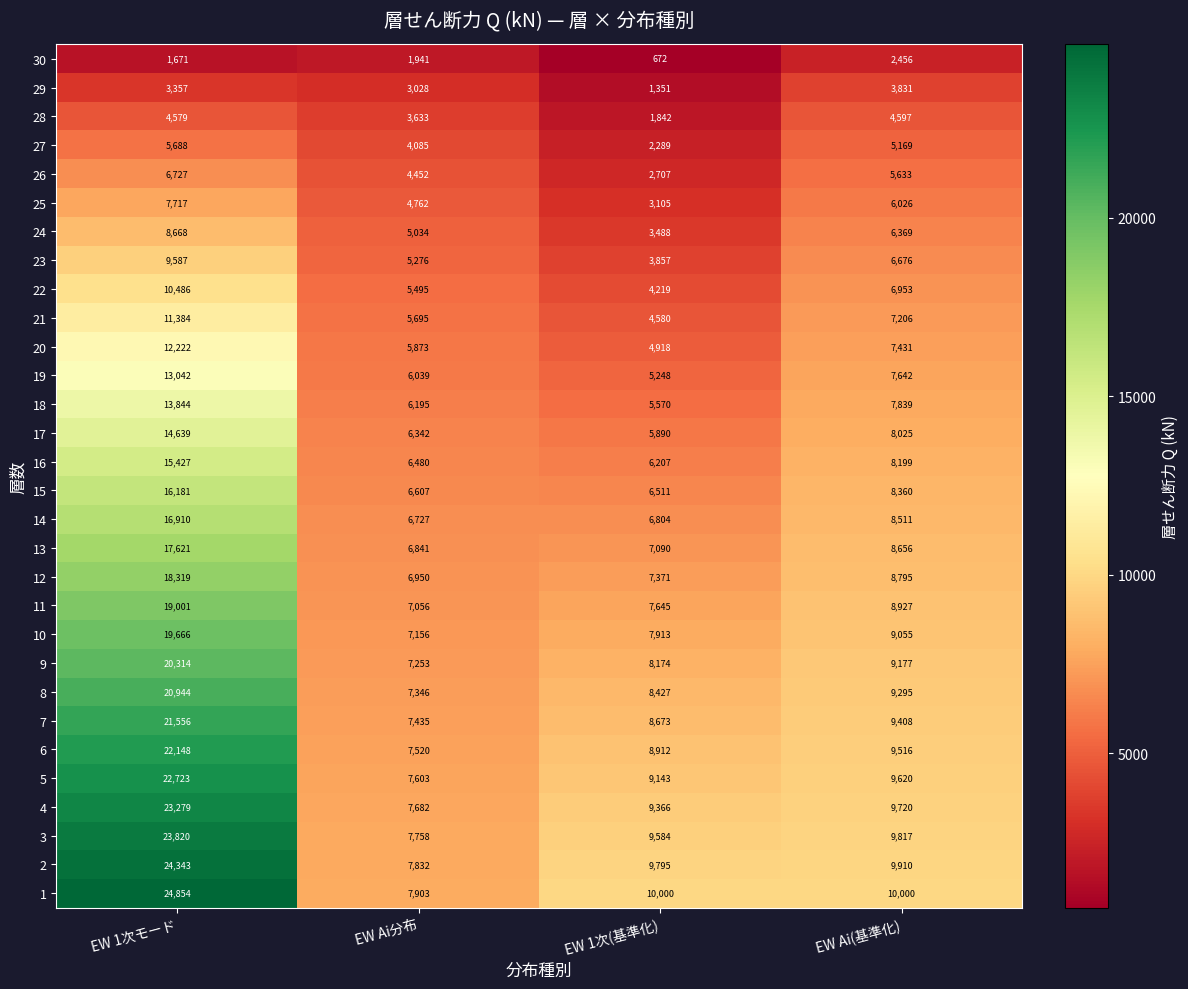

What is the greatest value displayed?

24854